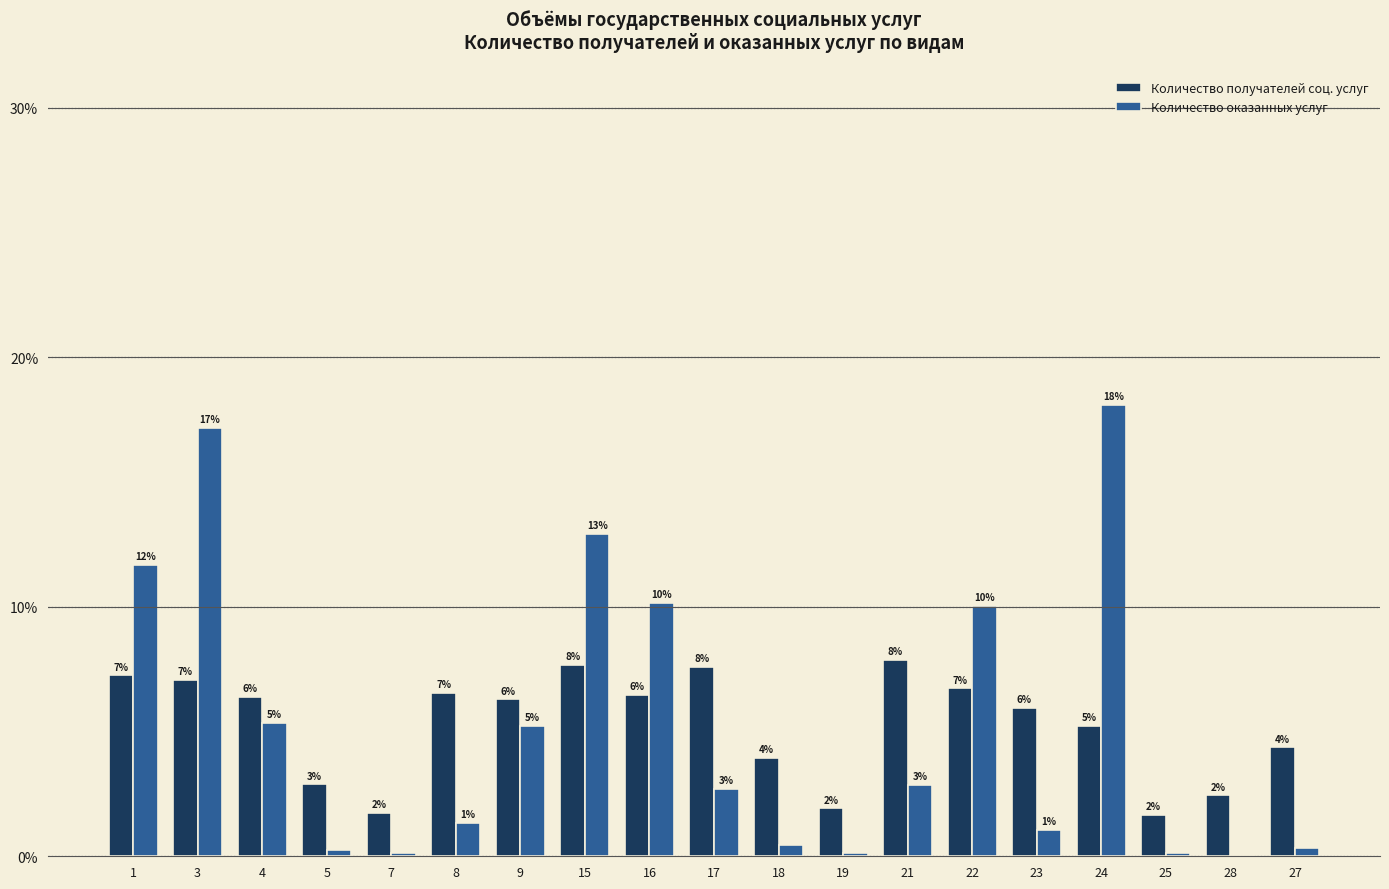

At which category does the chart reach its peak across all series?

24